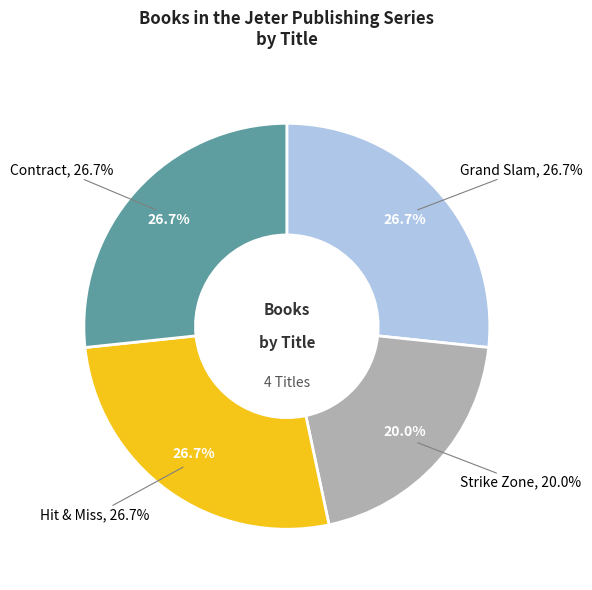

How many slices are in this pie chart?

4